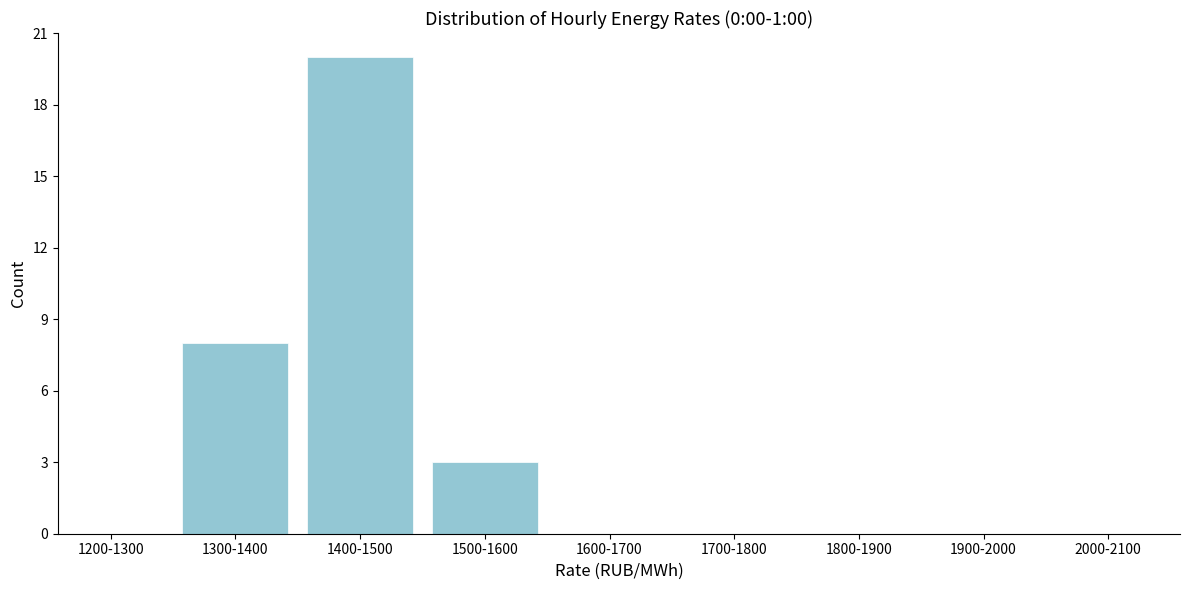

Reading left to right, extract all data points from this chart.

1200-1300=0	1300-1400=8	1400-1500=20	1500-1600=3	1600-1700=0	1700-1800=0	1800-1900=0	1900-2000=0	2000-2100=0